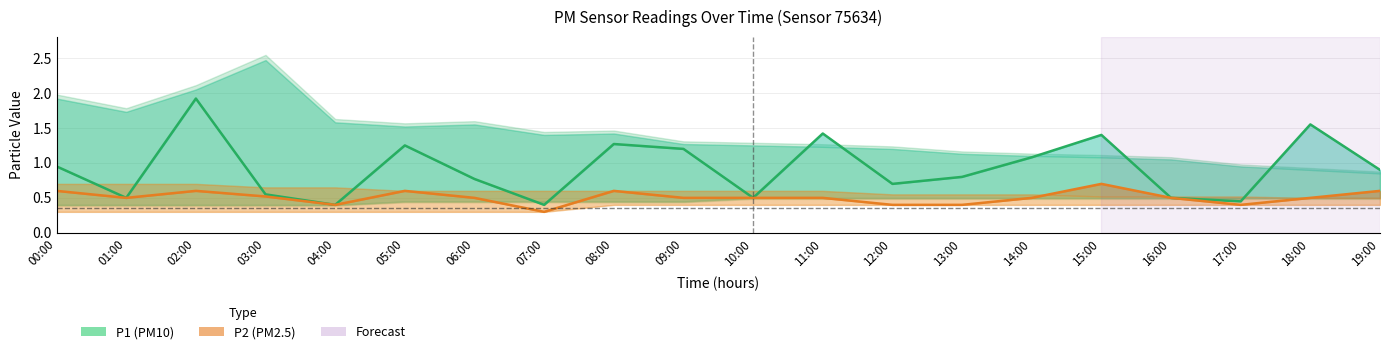

True or false: P1 (PM10) has more than 1 interior local peaks.

True